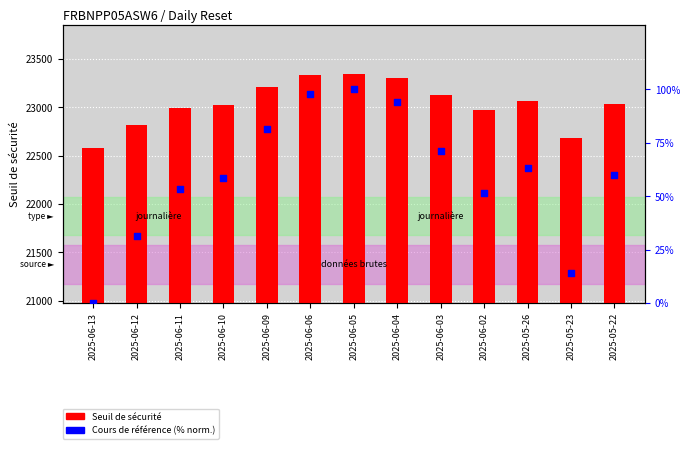

Which series contains the highest Y value?

Seuil de sécurité